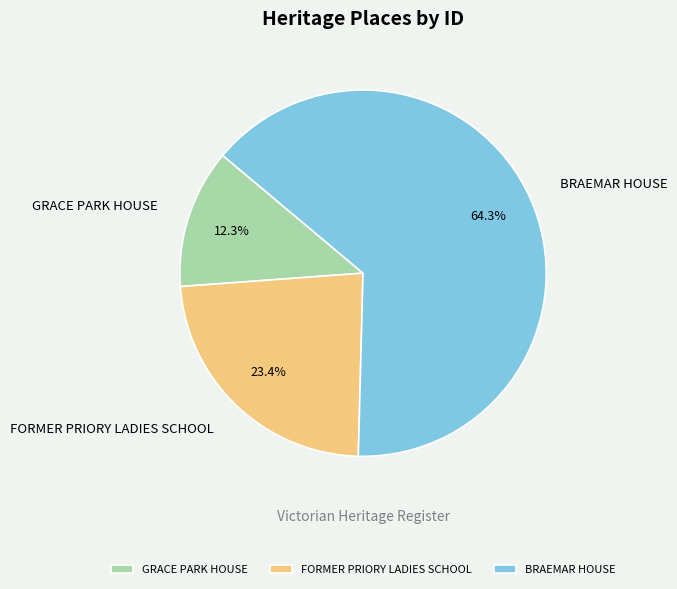

What percentage is NOT represented by FORMER PRIORY LADIES SCHOOL?

76.6%